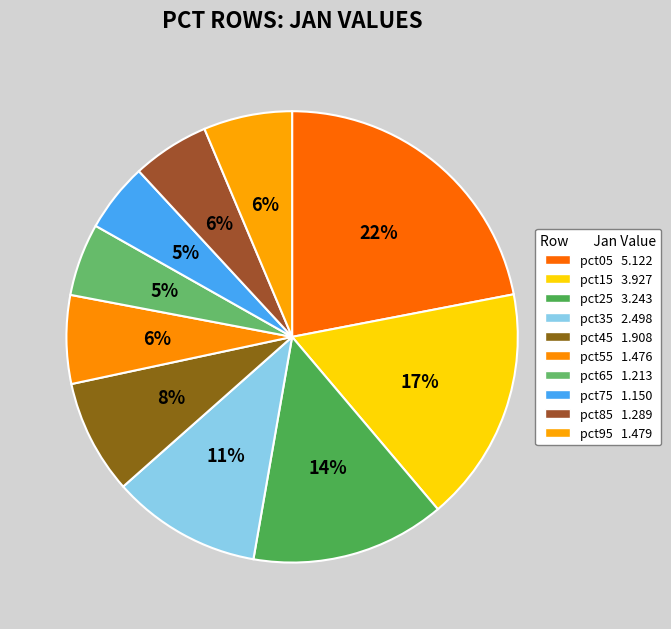

Count the number of slices in the pie.

10